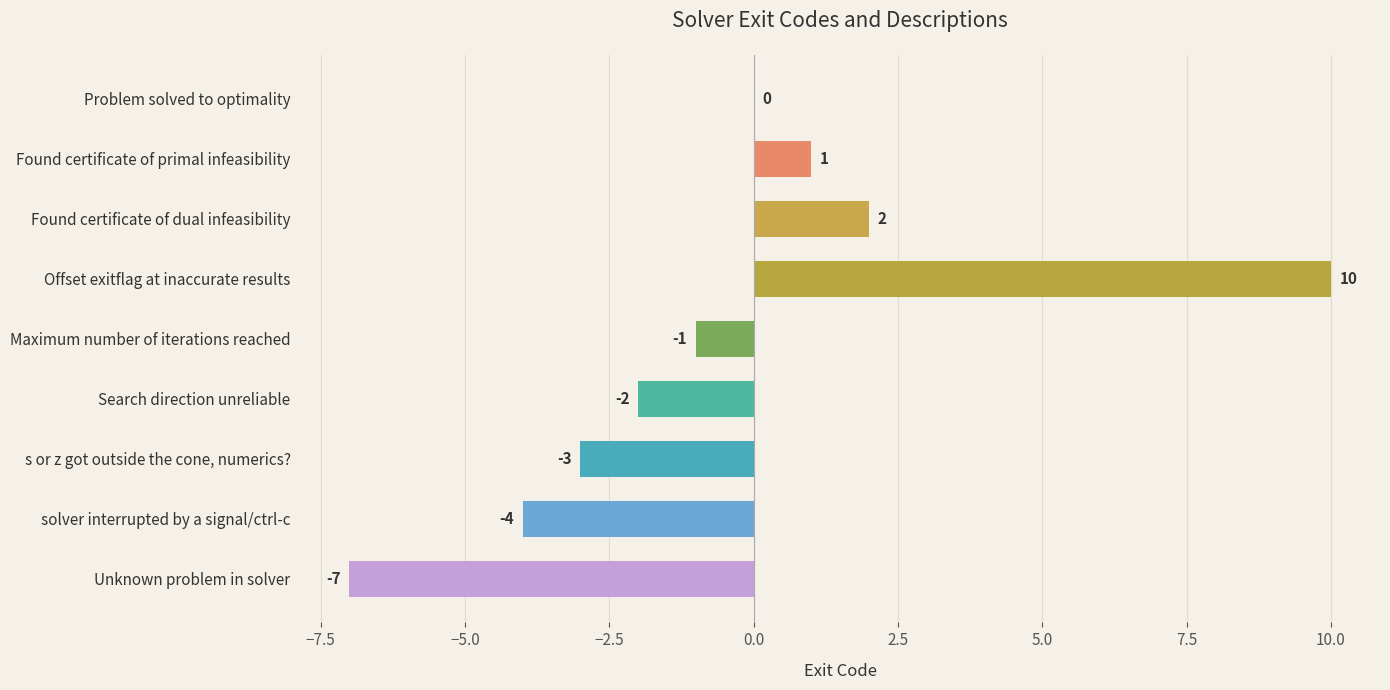

What is the greatest value displayed?

10